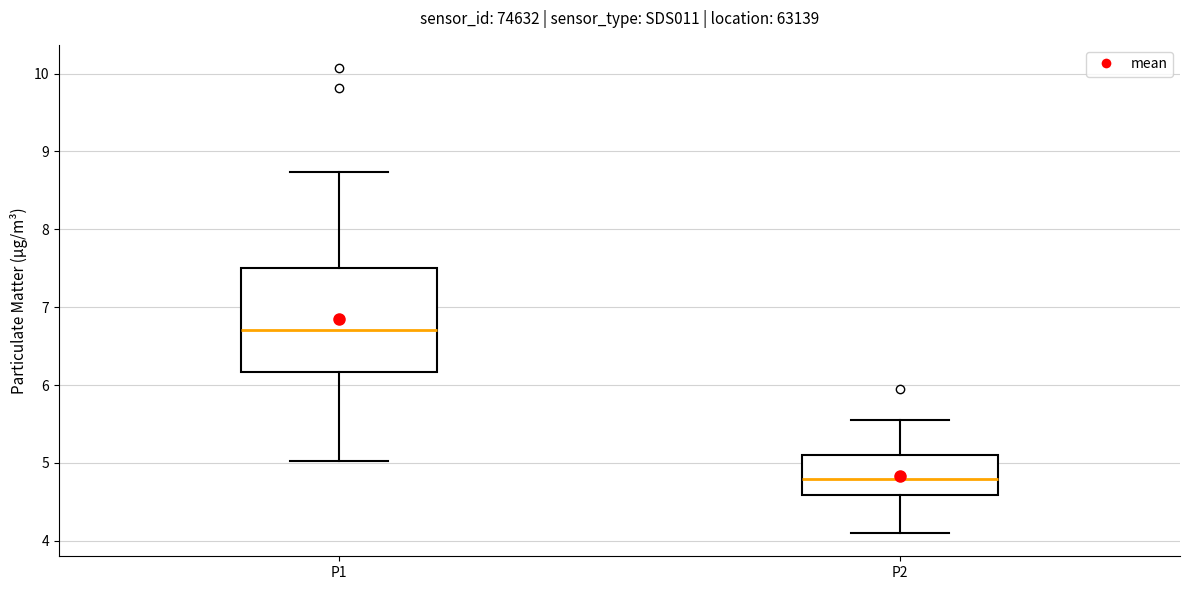

Where is the upper edge of the box for P1 on the y-axis? The values are not printed on the chart, so give them approximately, as read against the axis.

7.5